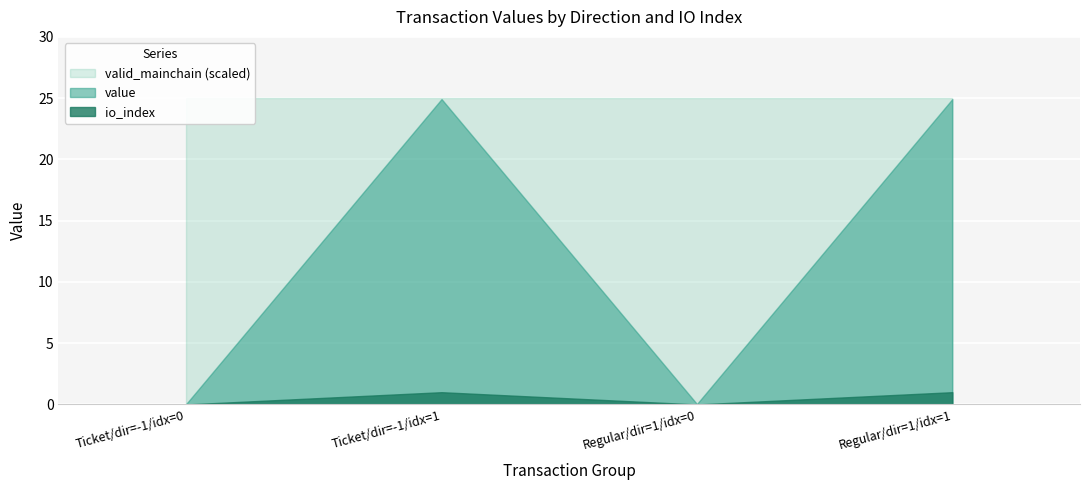

Where do valid_mainchain and value first cross each other?

-1 (io_index=0) and -1 (io_index=1)